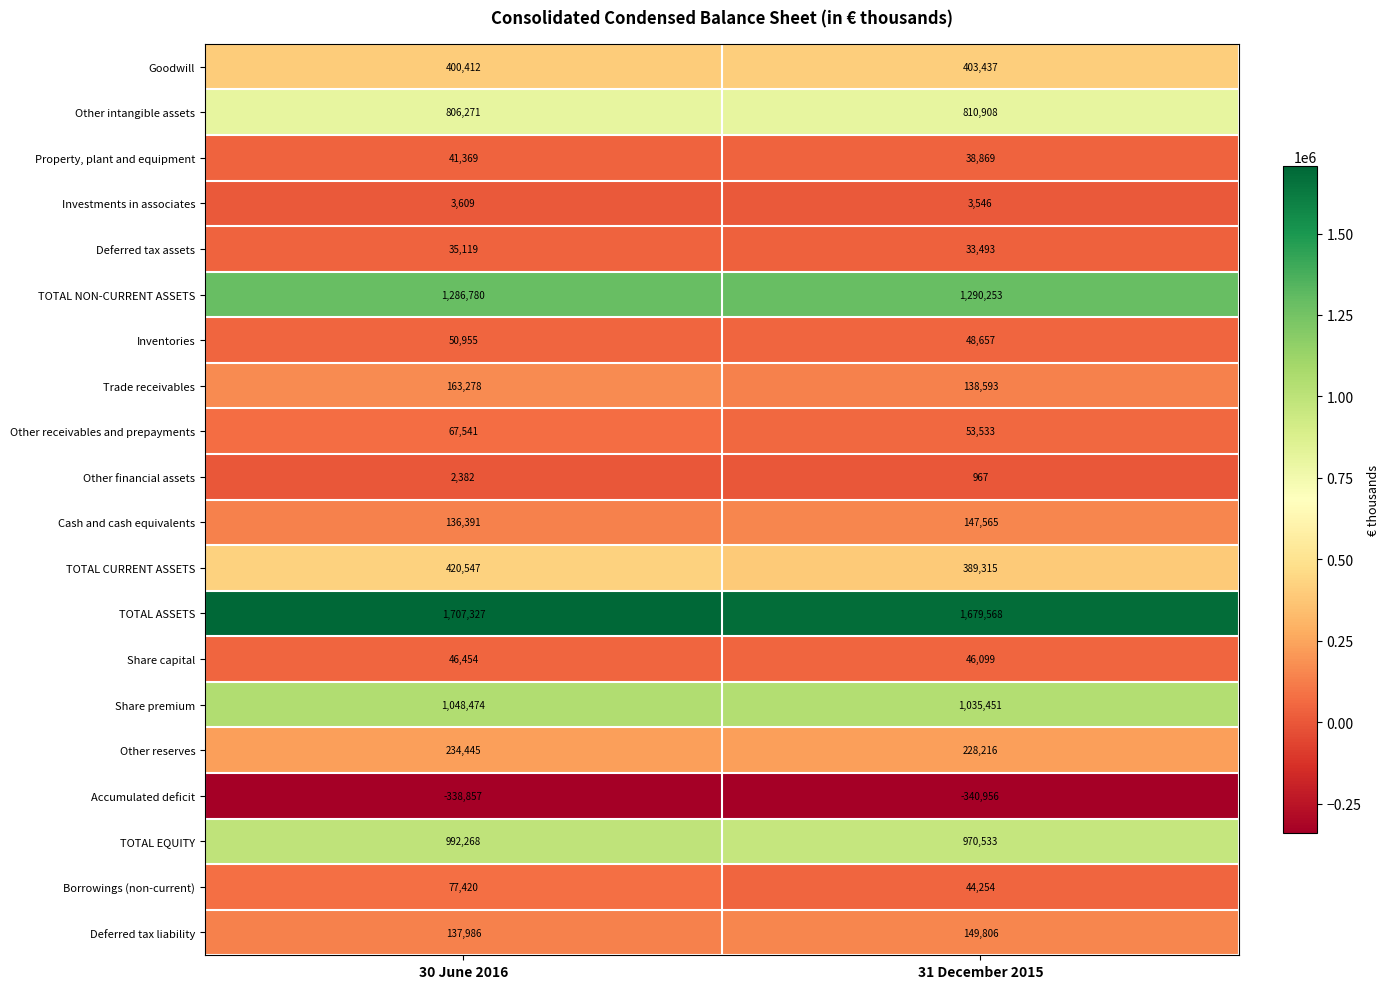

Is it true that Inventories equals 50955 at 30 June 2016?

True